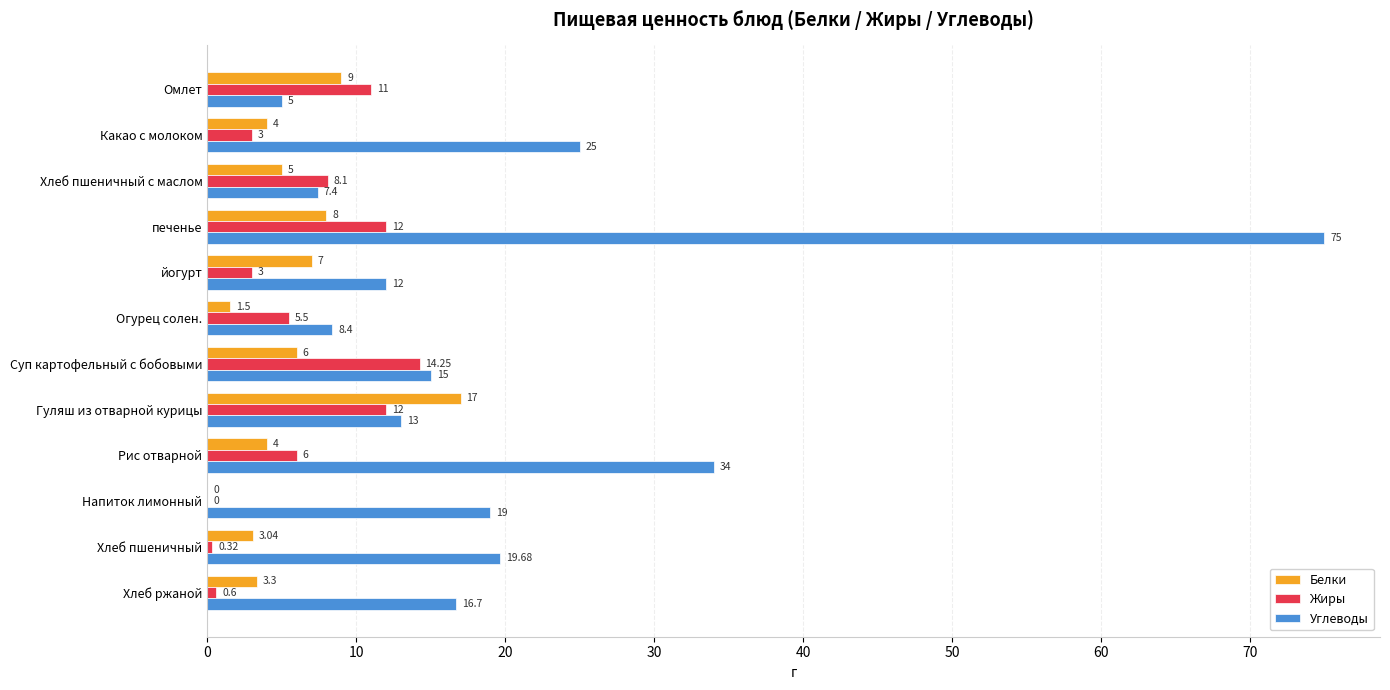

Which series has the largest total across all categories?

Углеводы